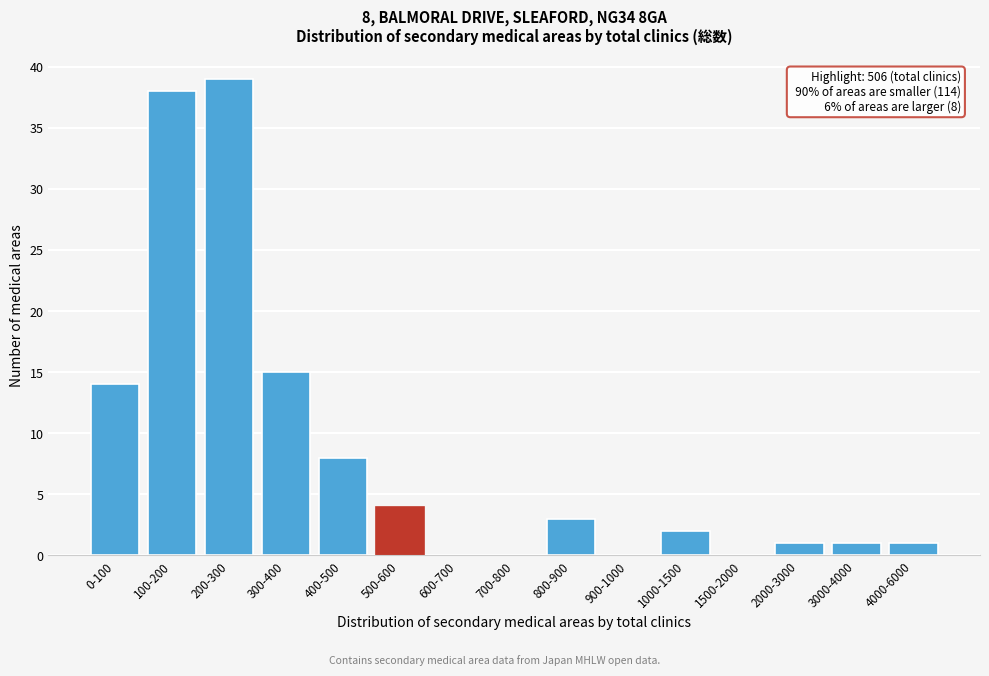

Reading right to left, what are all the values shown in this chart?

4000-6000=1	3000-4000=1	2000-3000=1	1500-2000=0	1000-1500=2	900-1000=0	800-900=3	700-800=0	600-700=0	500-600=4	400-500=8	300-400=15	200-300=39	100-200=38	0-100=14